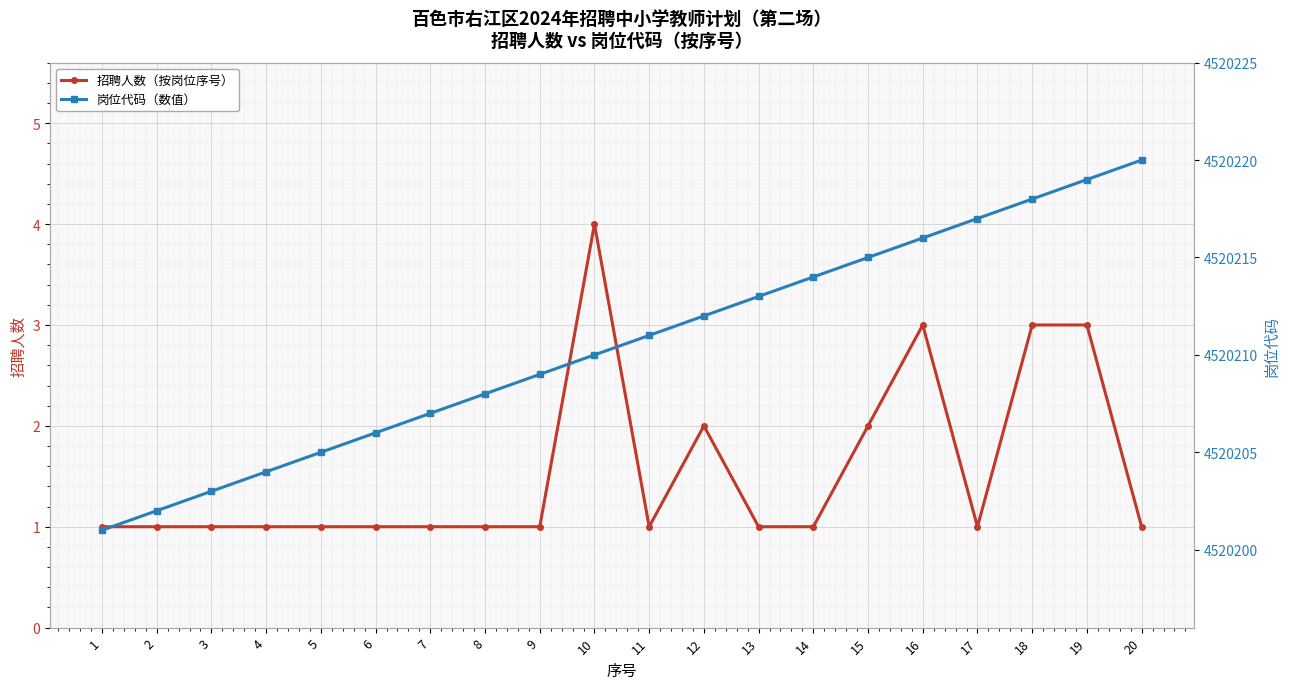

True or false: 岗位代码（数值） has more than 2 points higher than both neighbors.

False